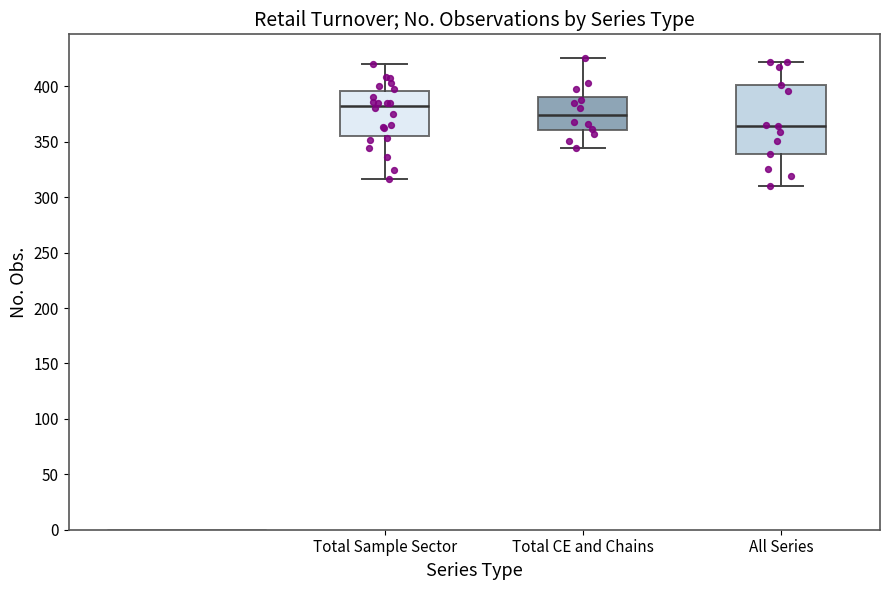

Reading left to right, transcribe this box plot: for each box, give where its median line is, the range the box spans, and where its two whiskers end, as read against the y-axis. The values are not printed on the chart, so give them approximately, as read against the axis.

Total Sample Sector: median 385, box 355 to 395, whiskers 315 to 420
Total CE and Chains: median 375, box 360 to 390, whiskers 345 to 425
All Series: median 365, box 340 to 400, whiskers 310 to 420